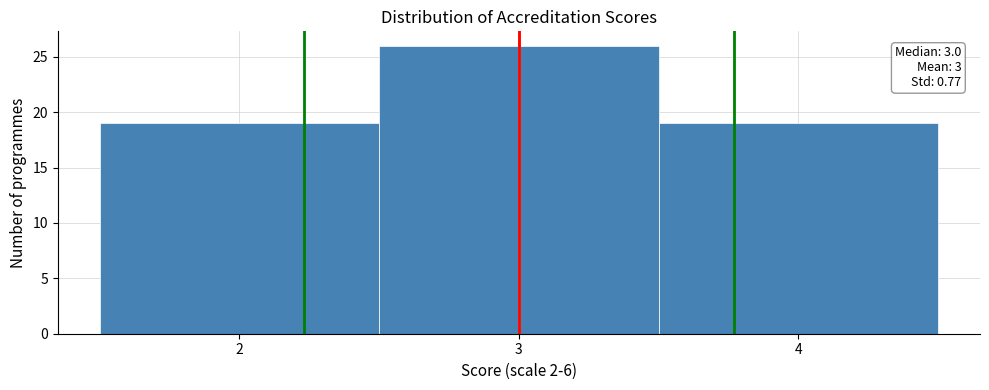

Which range on the x-axis has the tallest bar?

2.5 to 3.5